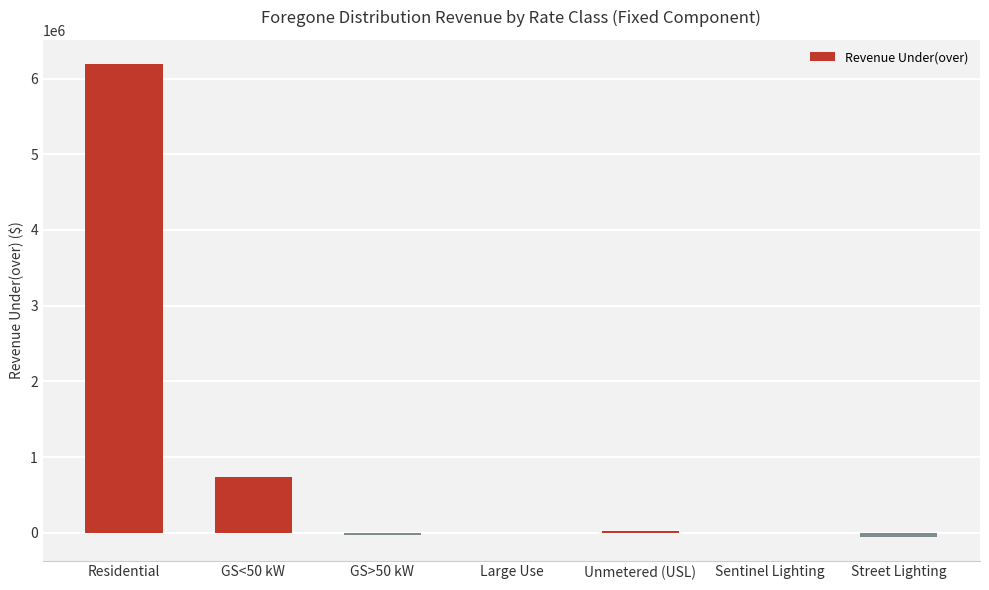

The value at Residential is 6198064.0. True or false?

True